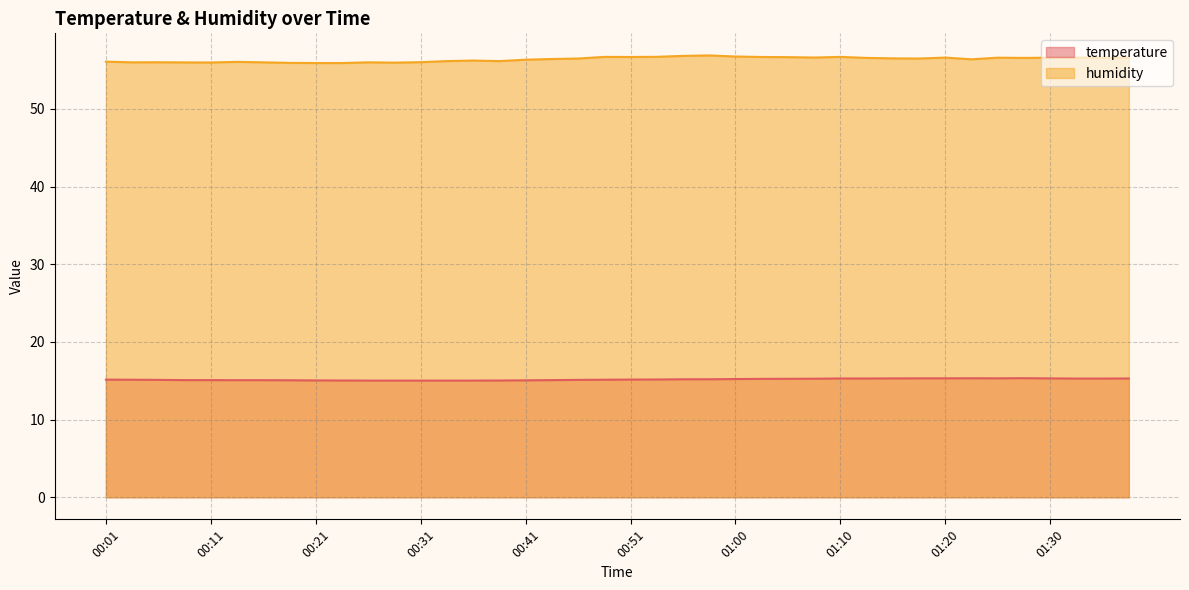

How many interior local peaks does the humidity series have?

10